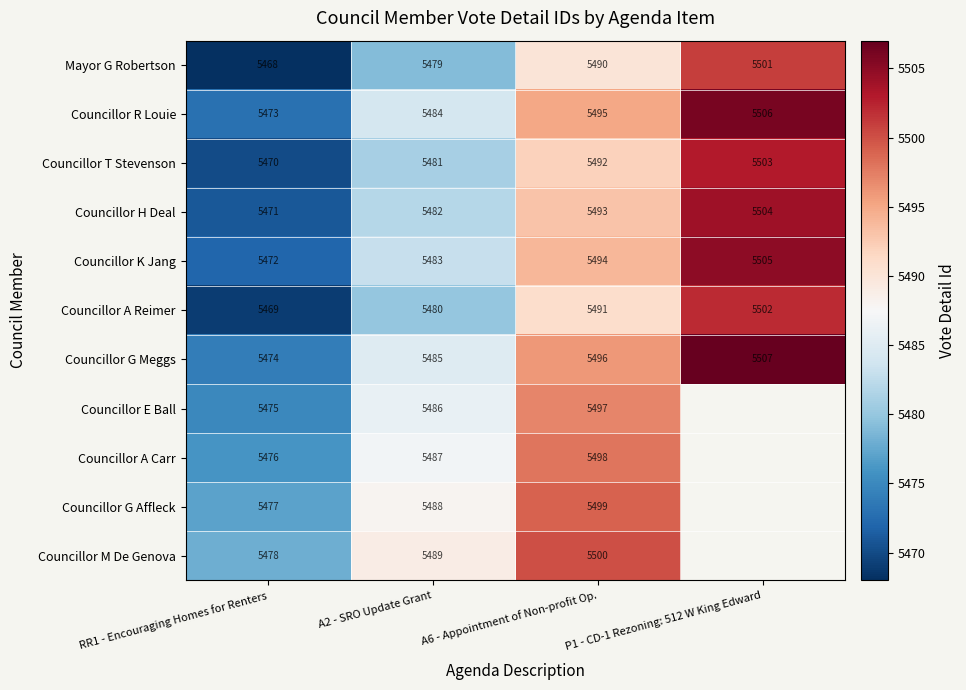

How many data points does each series have?

4